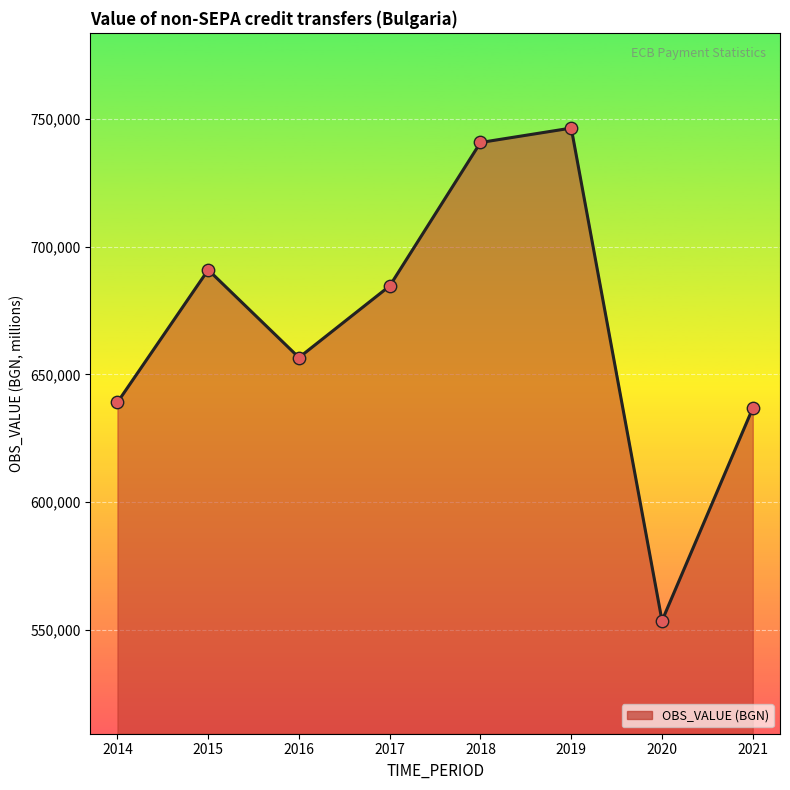

Which has a higher value, 2017 or 2018?

2018